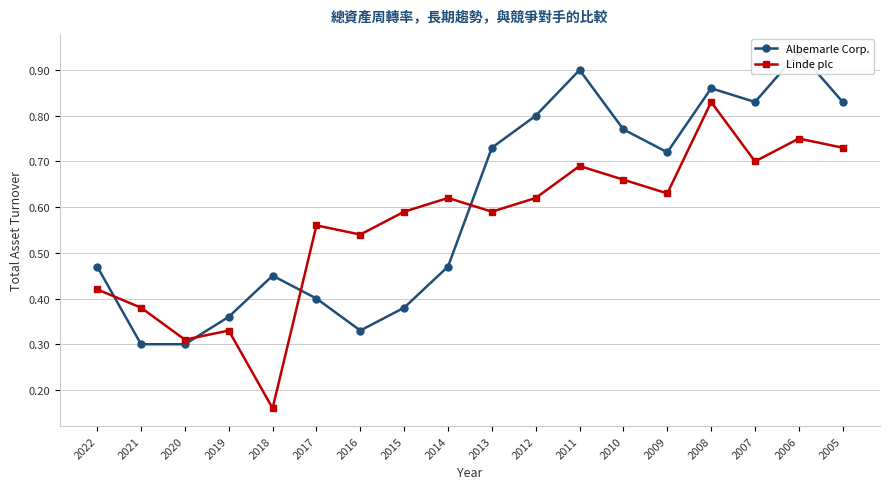

Count the Linde plc values in the range 0 to 1.

18